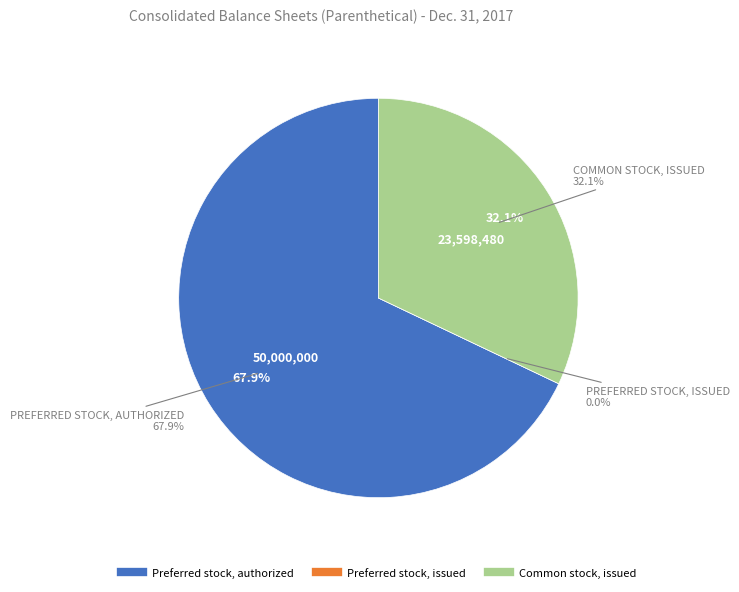

Which category has the smallest portion of the pie?

Preferred stock, issued